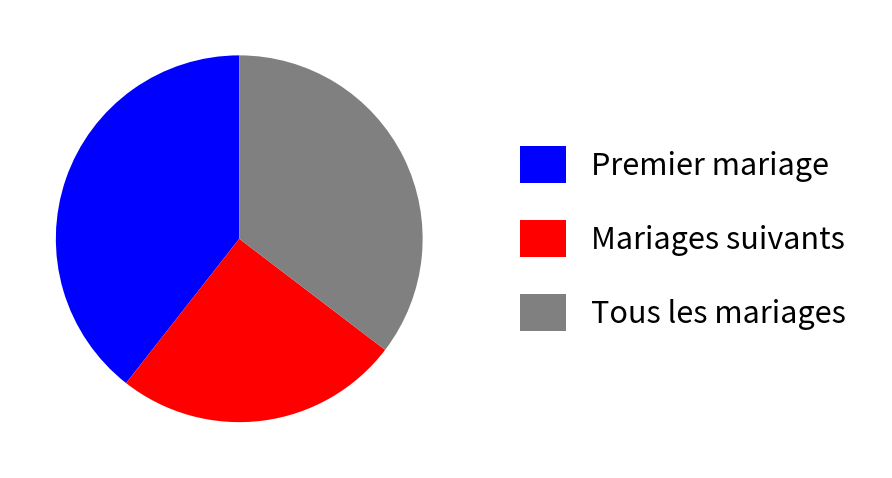

Do Tous les mariages and Premier mariage together represent more than half of the pie?

Yes